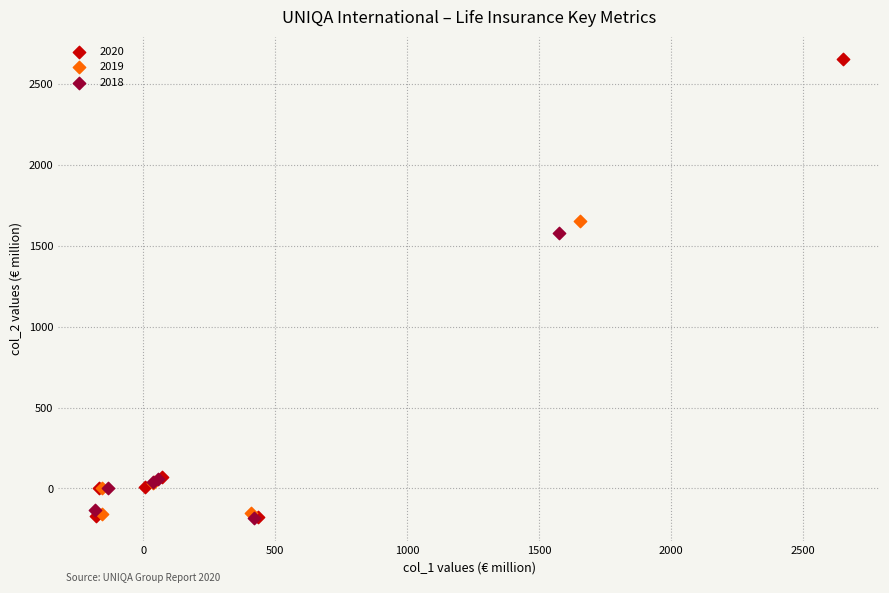

What are all the series names shown in the legend?

2020, 2019, 2018